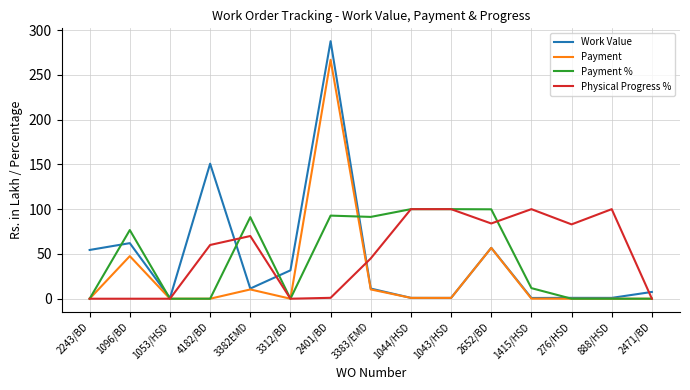

Where is Work Value nearest to the value 144?

4182/BD